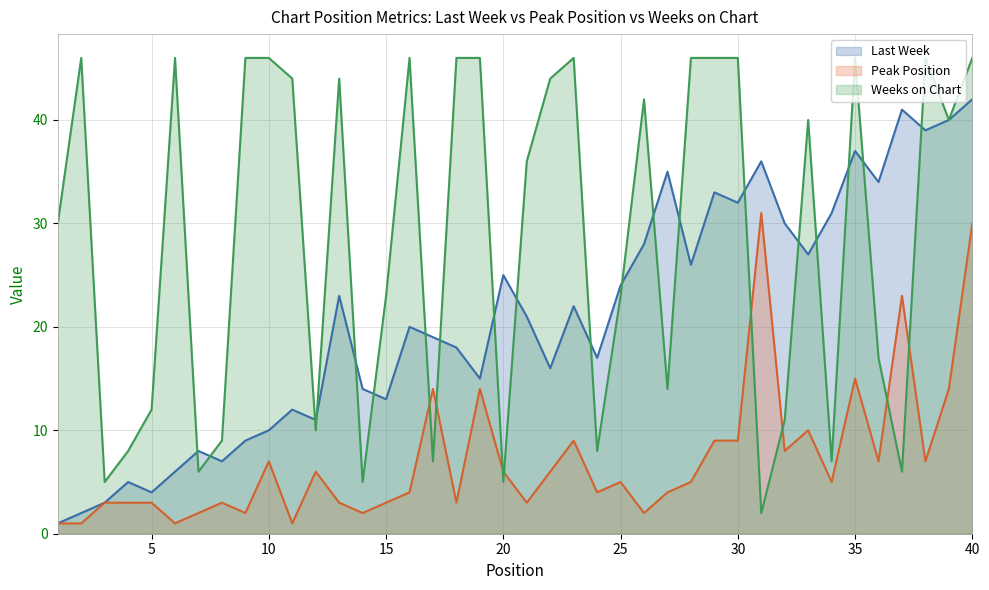

Is it true that Last Week equals 11 at 12?

True